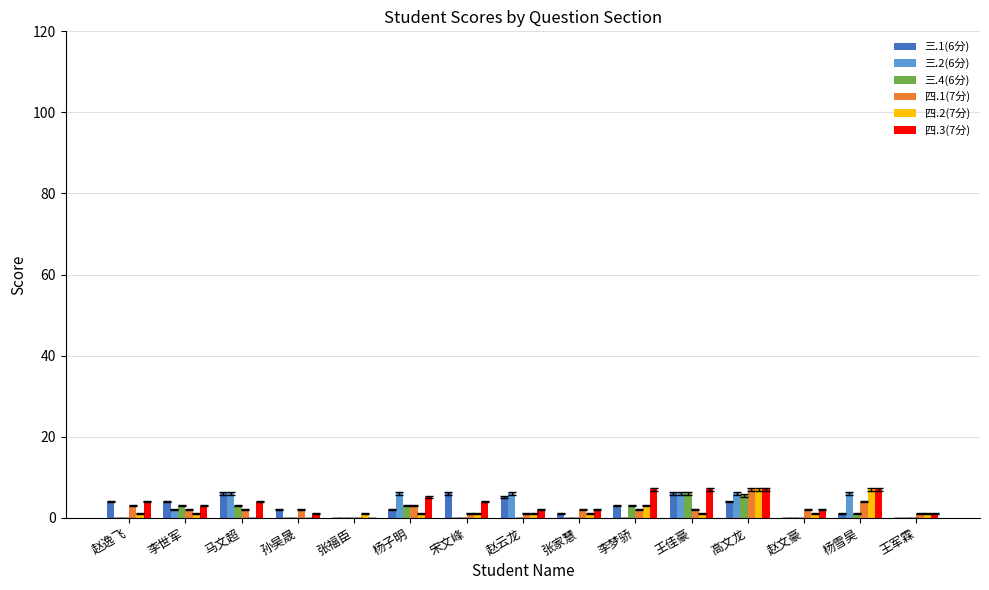

What is the maximum value shown in the chart?

7.0